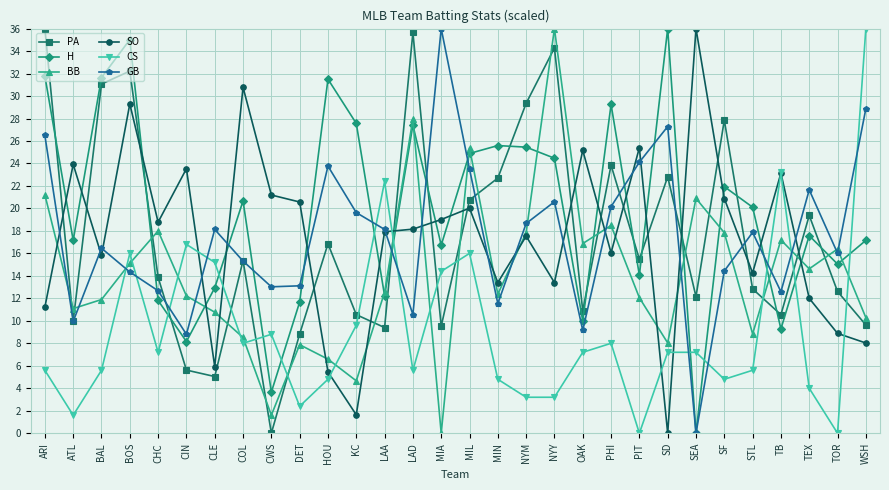

What position from the right is LAA?

18